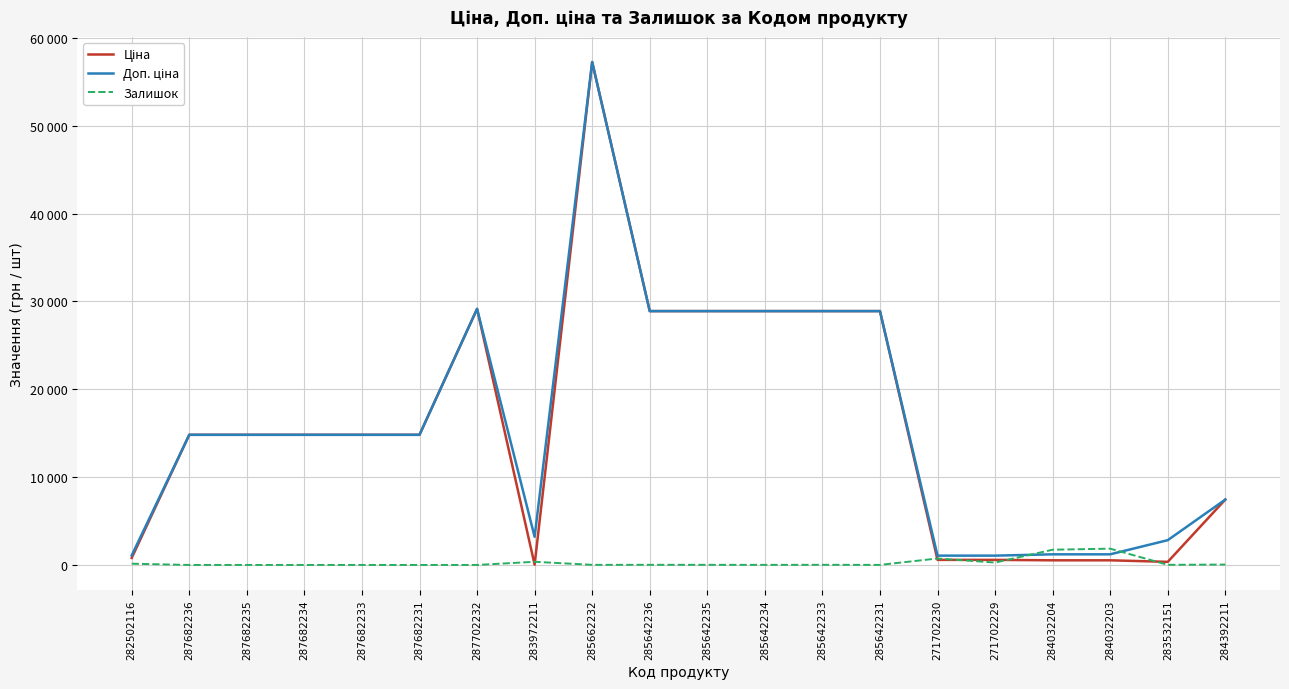

Does the chart display data point markers on the line(s)?

No